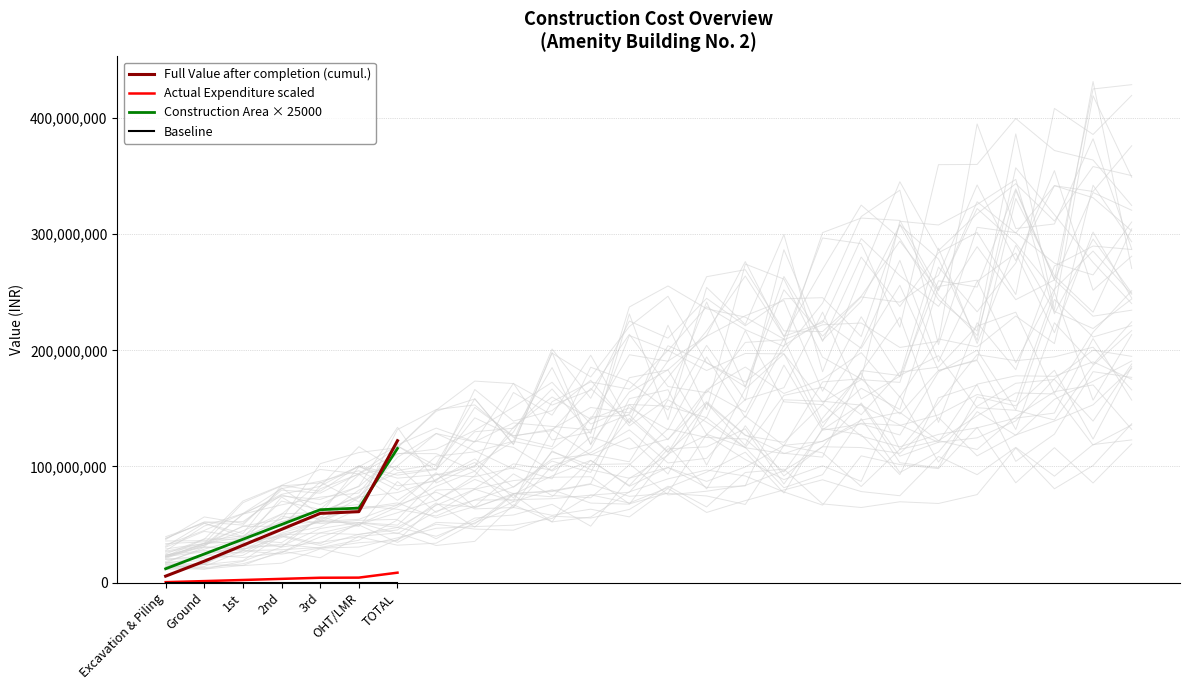

The value of Full Value after completion (cumul.) at Excavation & Piling is 5554035.0. True or false?

True